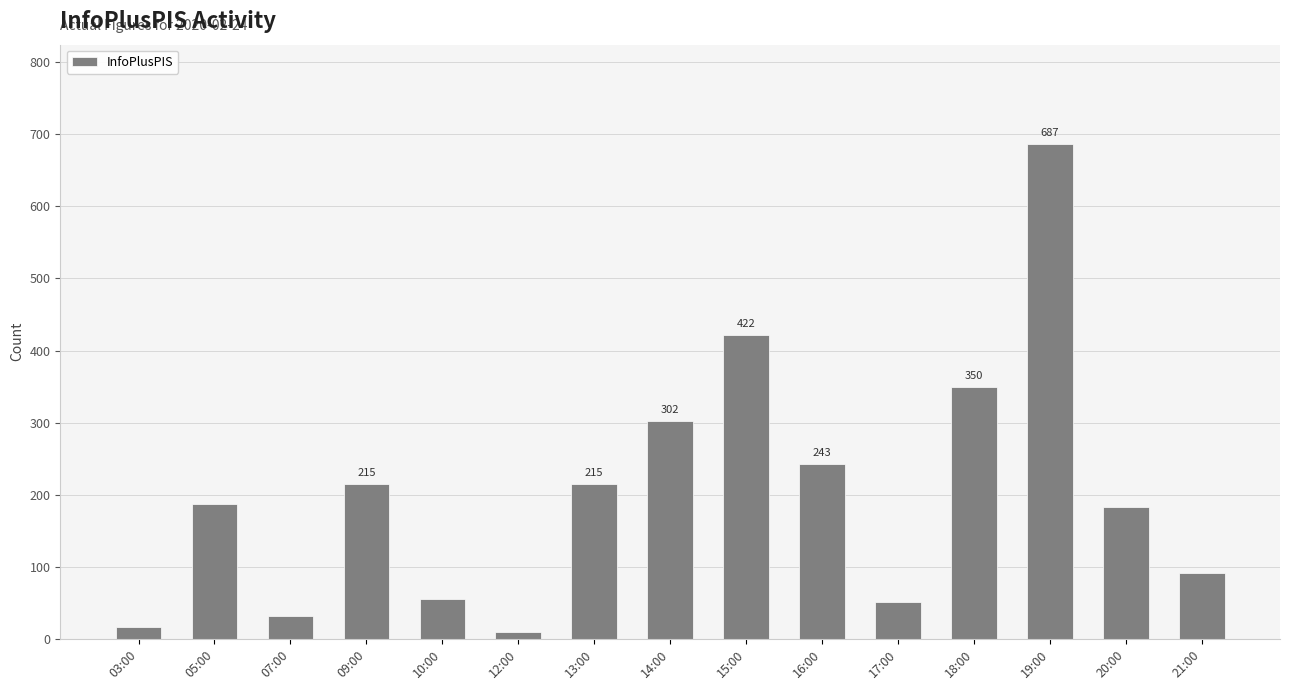

What is the label of the 11th bar from the right?

10:00